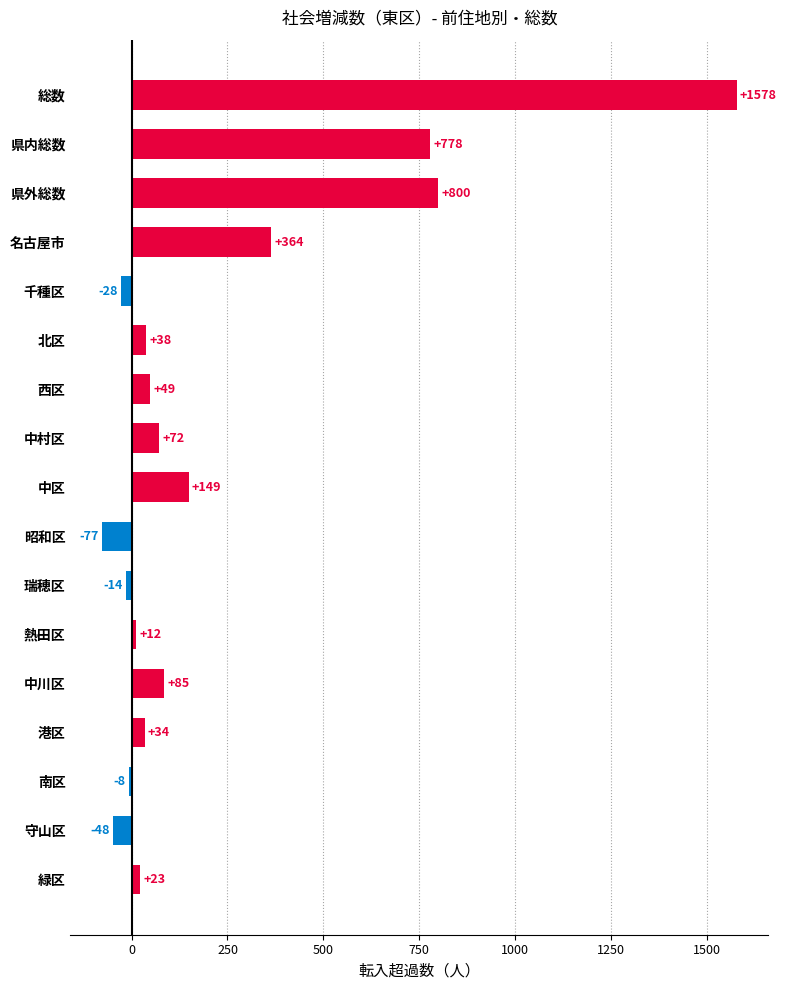

What is the greatest value displayed?

1578